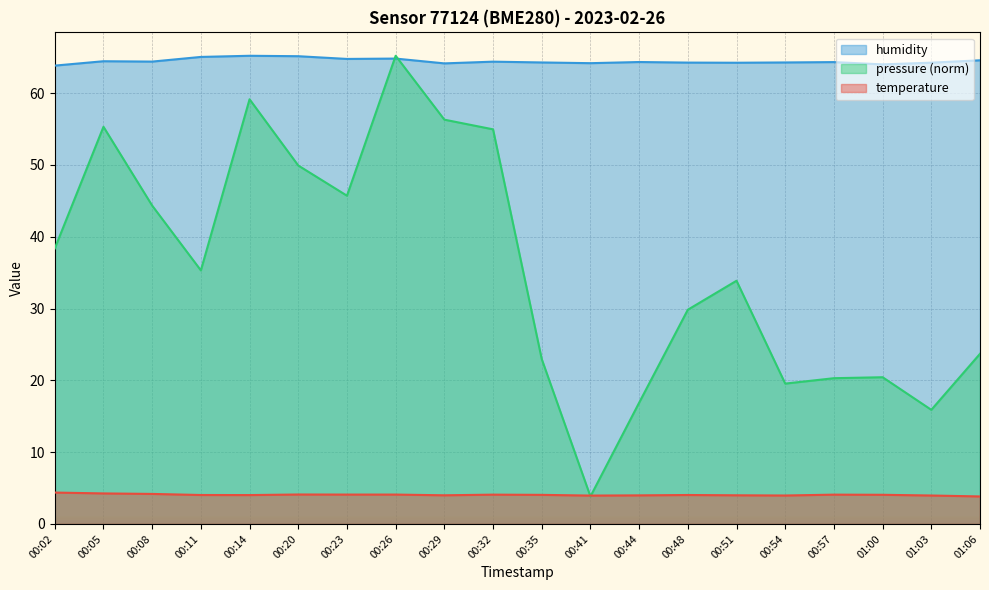

What is the value of the temperature point at the 12th from the left?

4.0